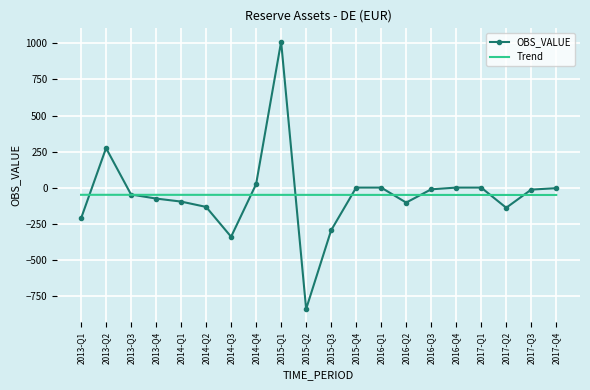

The value of OBS_VALUE at 2017-Q2 is -236.7. True or false?

False